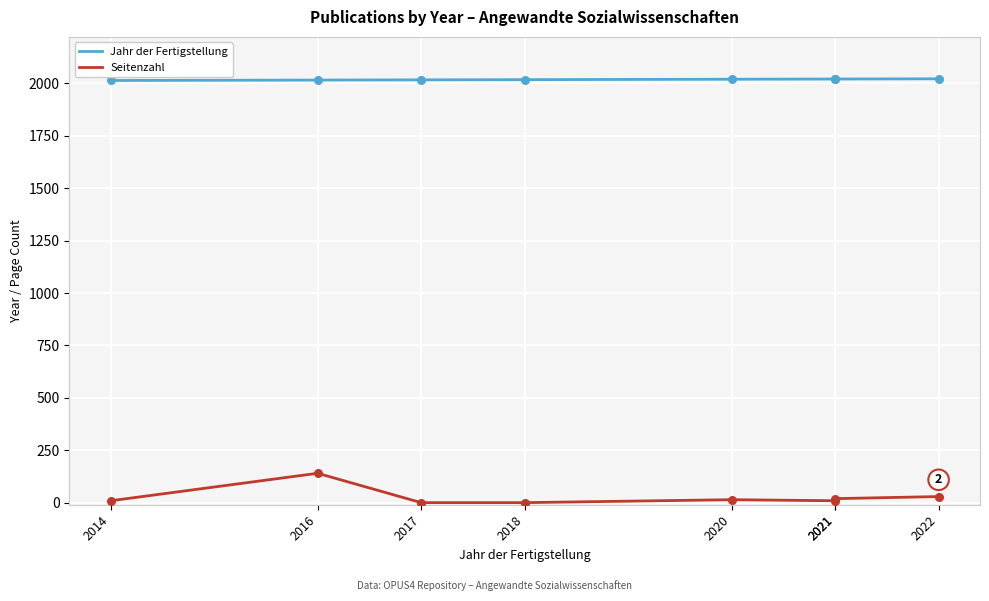

Which series reaches the maximum Y coordinate?

Jahr der Fertigstellung